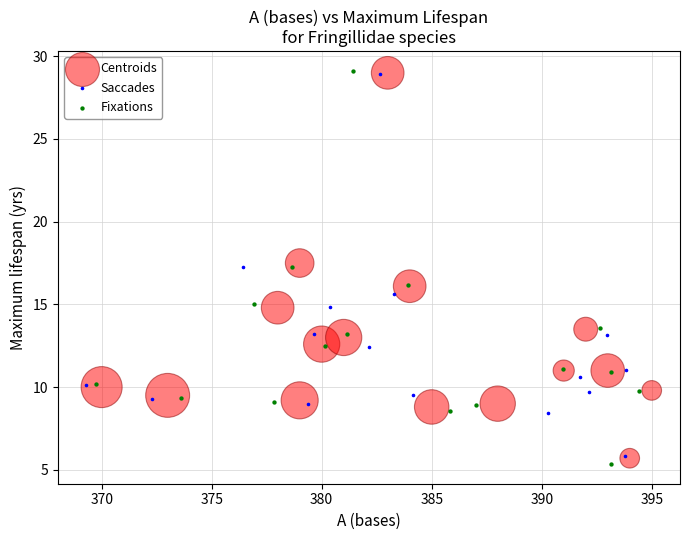

Which series has the largest Y range (max minus min)?

Fixations